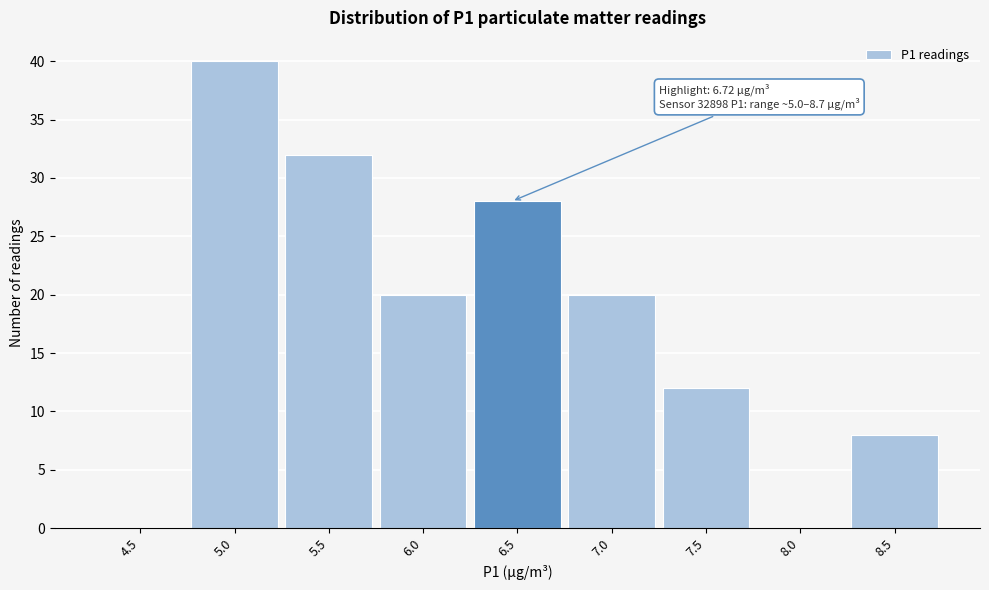

Reading right to left, extract all data points from this chart.

8.5=8	8.0=0	7.5=12	7.0=20	6.5=28	6.0=20	5.5=32	5.0=40	4.5=0